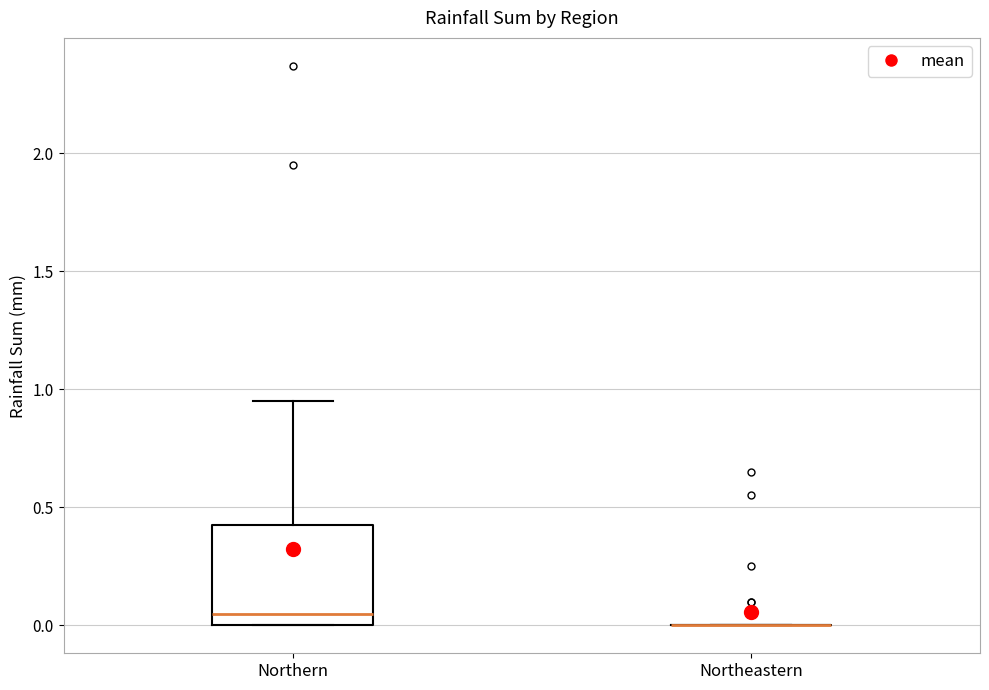

Reading left to right, read every box against the y-axis: the position of its median line, the range the box covers, and the ends of its whiskers. The values are not printed on the chart, so give them approximately, as read against the axis.

Northern: median 0.05, box 0.00 to 0.40, whiskers 0.00 to 0.95
Northeastern: box collapsed to a line at 0.00, whiskers 0.00 to 0.00